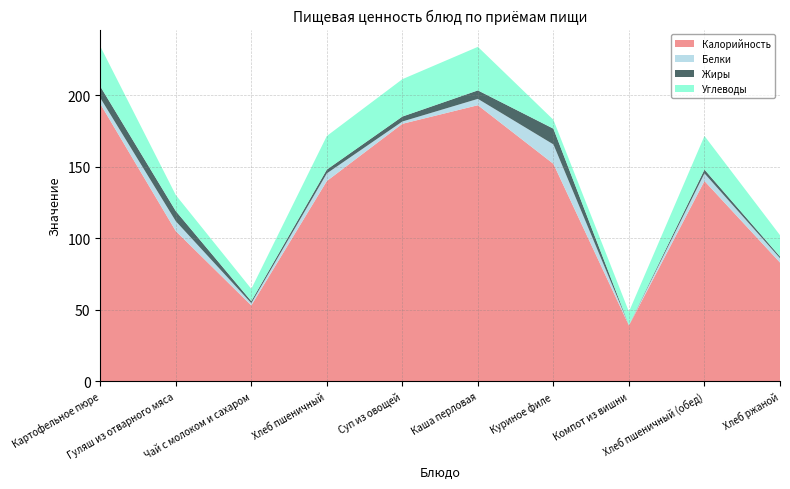

Reading left to right, what are all the values shown in this chart?

Калорийность: 194.0	105.0	53.0	140.0	180.0	193.0	152.0	39.0	140.0	83.0
Белки: 4.1	6.9	1.6	5.3	1.6	4.4	13.6	0.3	5.3	3.0
Жиры: 8.1	7.1	1.4	2.7	3.5	5.9	11.0	0.1	2.7	1.2
Углеводы: 28.0	11.2	8.6	23.5	26.1	30.4	6.2	9.3	23.5	14.9